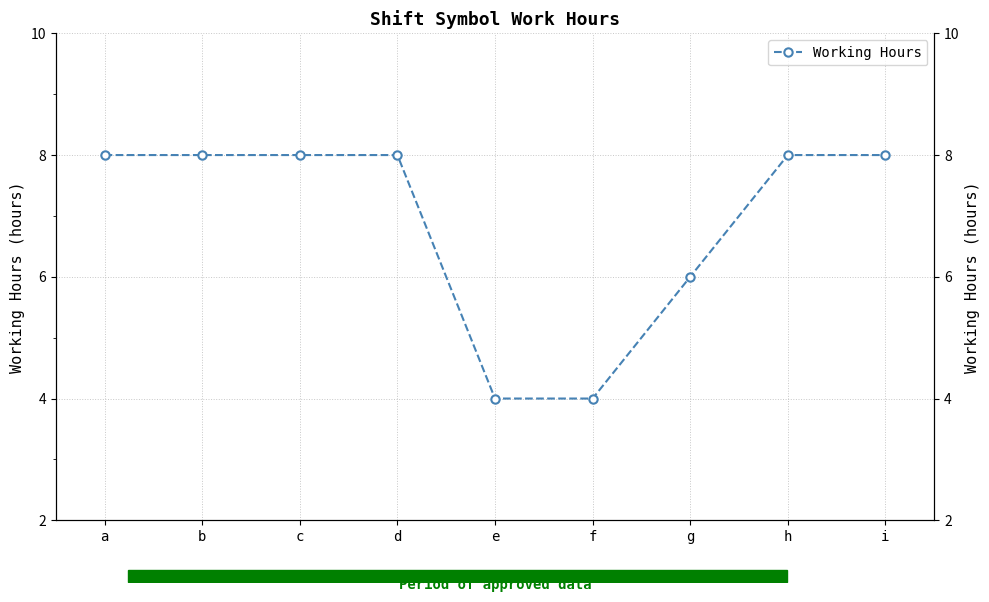

What is the average value?

6.9